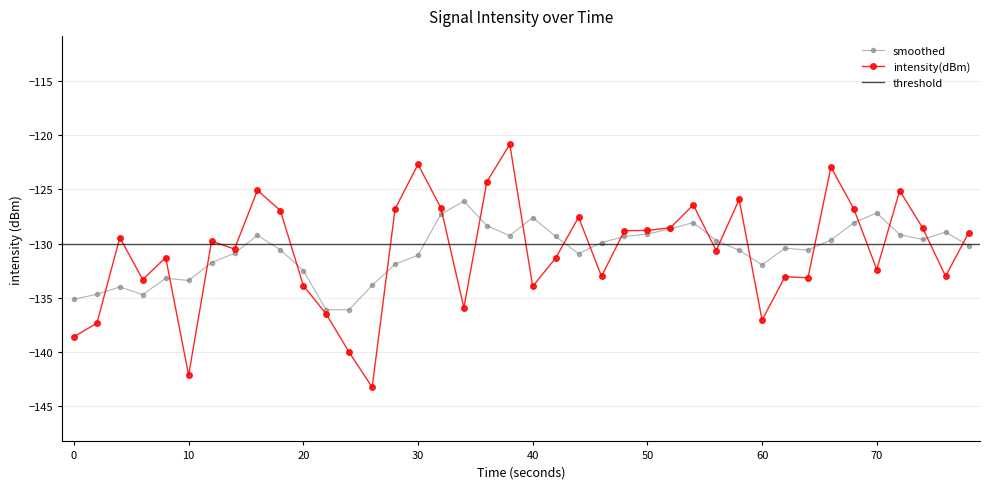

What is the lowest value of the smoothed series?

-136.1